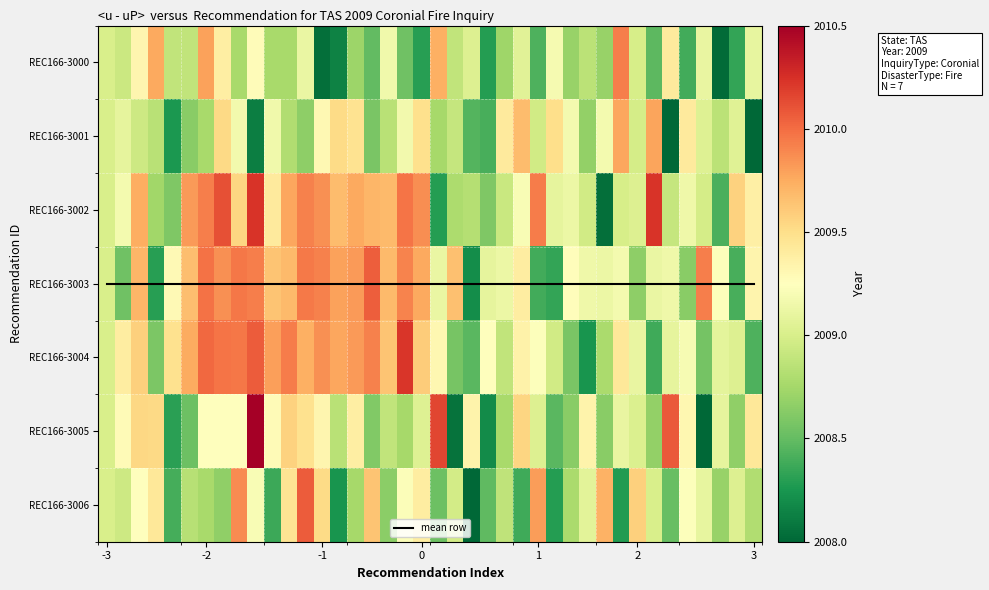

How many categories are shown in the chart?

40